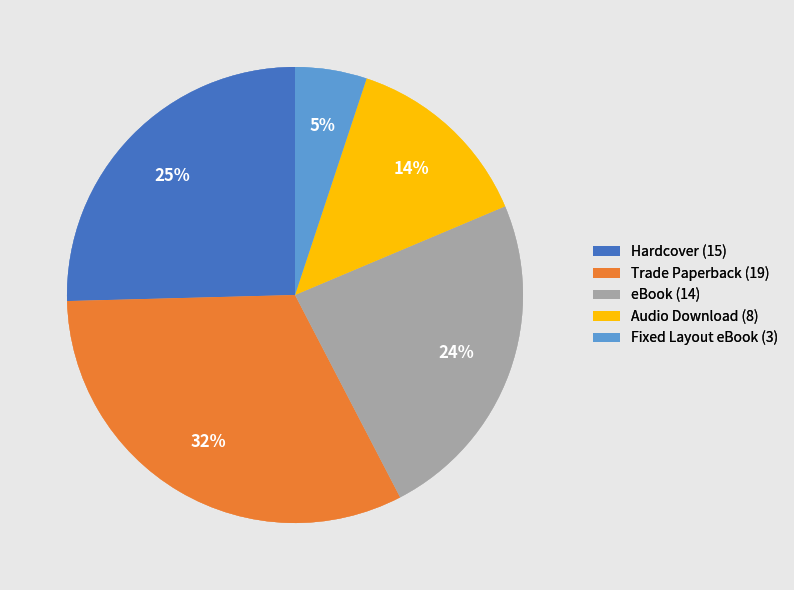

How many segments does this pie chart have?

5